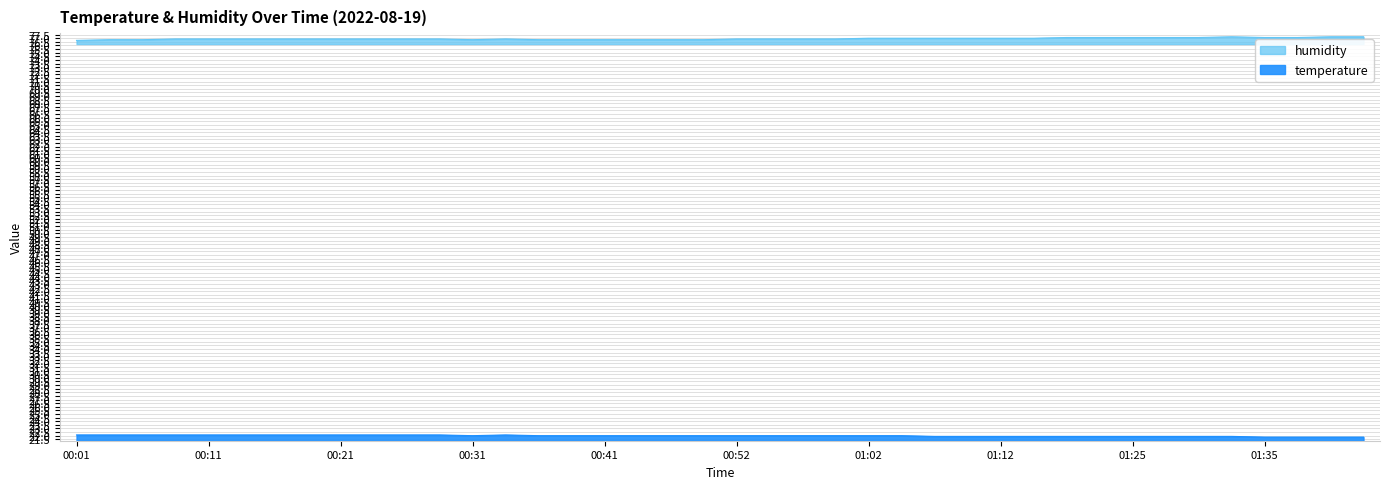

Reading left to right, transcribe all the data shown in this chart.

temperature: 22.1	22.1	22.1	22.1	22.1	22.1	22.1	22.1	22.1	22.1	22.1	22.1	22.0	22.1	22.0	22.0	22.0	22.0	22.0	22.0	22.0	22.0	22.0	22.0	22.0	22.0	21.9	21.9	21.9	21.9	21.9	21.9	21.9	21.9	21.9	21.9	21.8	21.8	21.8	21.8
humidity: 76.7	76.8	76.8	76.9	76.9	76.9	76.9	76.9	76.9	76.9	76.9	76.9	76.8	76.9	76.8	76.8	76.8	76.8	76.8	76.8	76.9	76.9	76.9	76.9	77.0	77.0	77.0	77.0	77.0	77.0	77.1	77.1	77.1	77.1	77.1	77.2	77.1	77.1	77.2	77.2